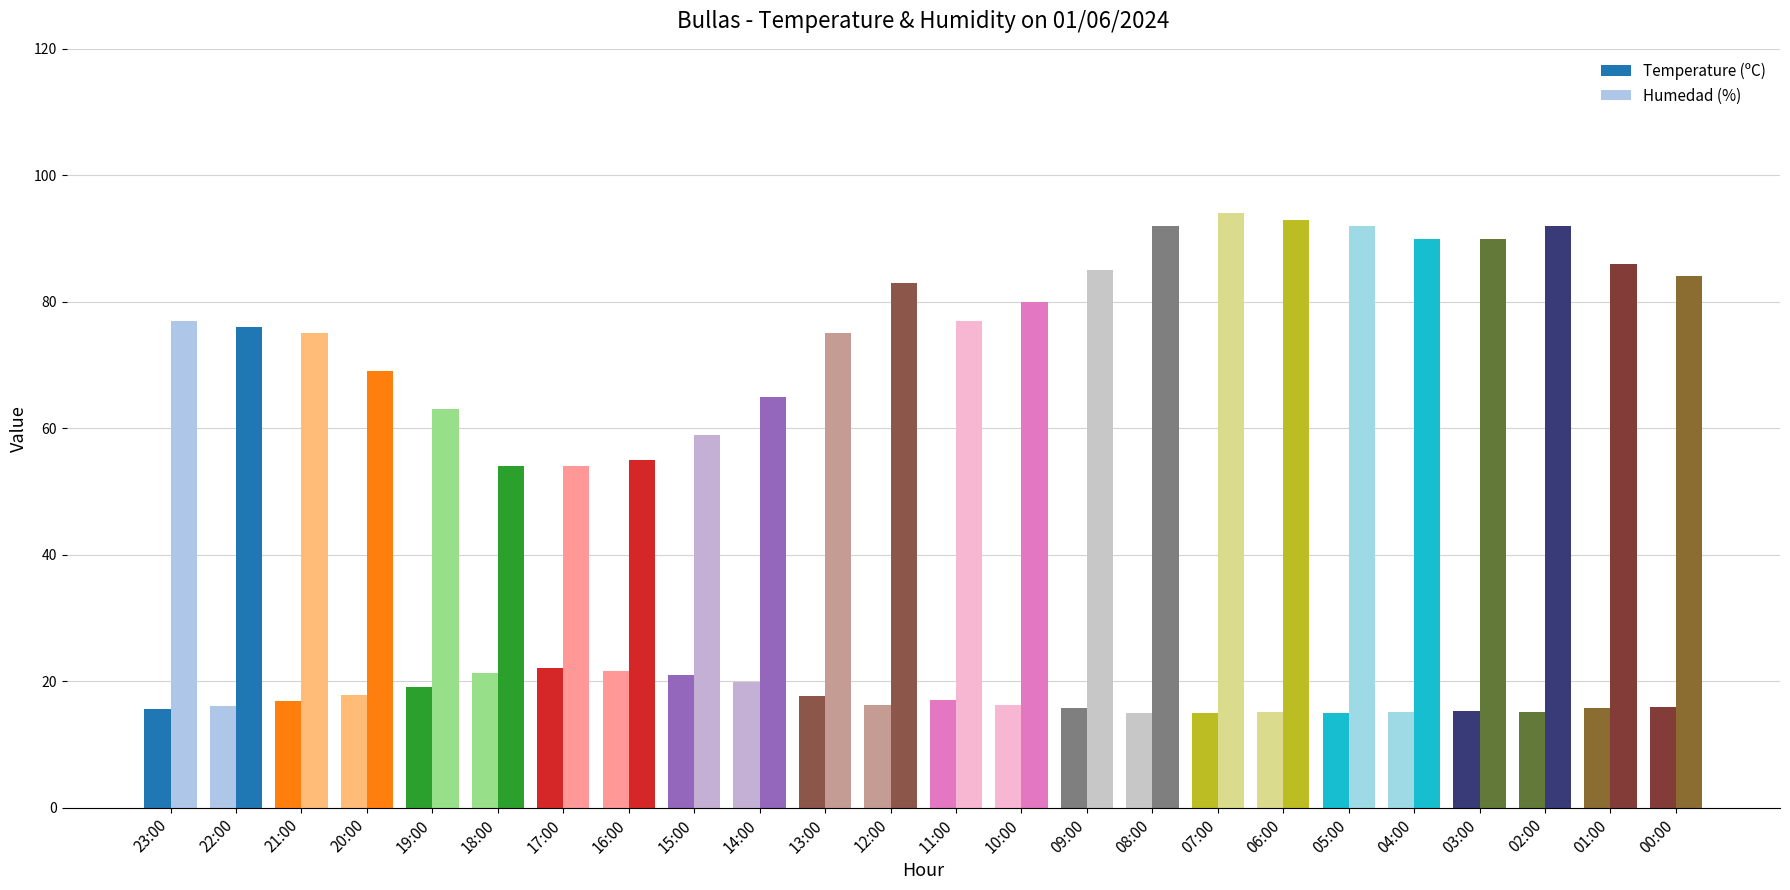

Count the number of data series in this chart.

2